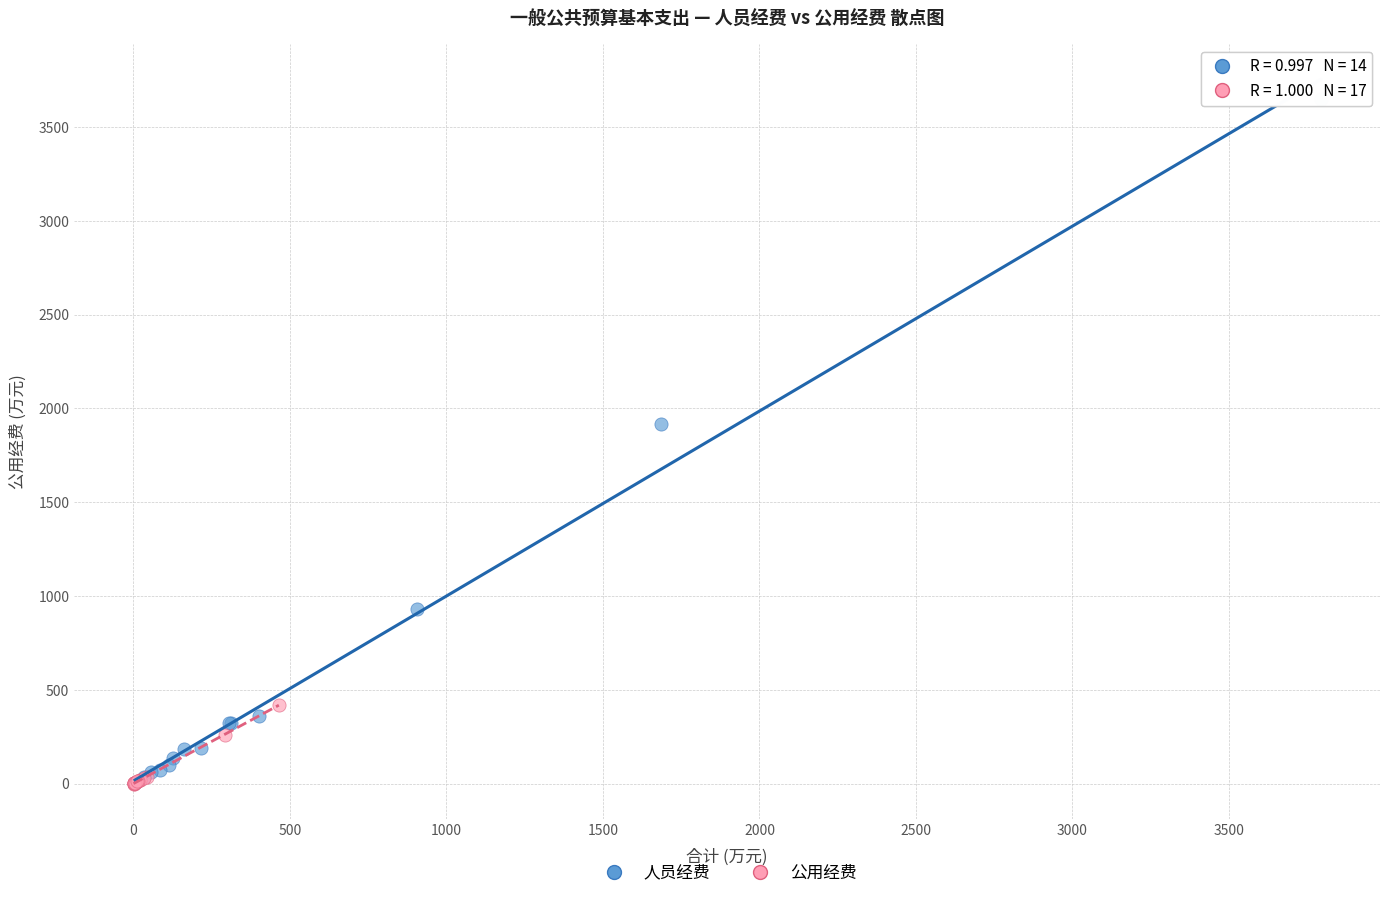

Which series has the widest spread of Y values?

人员经费